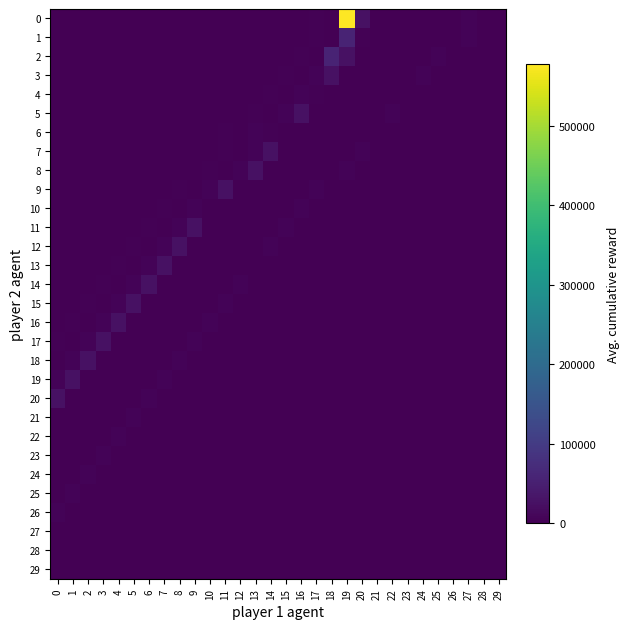

Reading right to left, transcribe all the data shown in this chart.

0: 29=27	28=573	27=5882	26=1017	25=12	24=18	23=21	22=1150	21=19	20=25951	19=577423	18=450	17=2356	16=12	15=44	14=1495	13=254	12=56	11=95	10=33	9=28	8=29	7=15	6=14	5=19	4=15	3=20	2=14	1=15	0=0
1: 29=27	28=573	27=5882	26=1017	25=12	24=18	23=21	22=1150	21=19	20=2595	19=57742	18=450	17=2356	16=12	15=44	14=1495	13=254	12=56	11=95	10=33	9=28	8=29	7=15	6=14	5=19	4=15	3=20	2=14	1=0	0=15
2: 29=33	28=21	27=27	26=573	25=5882	24=1017	23=12	22=18	21=21	20=1150	19=25951	18=57742	17=450	16=2356	15=12	14=44	13=1495	12=254	11=56	10=95	9=33	8=28	7=29	6=15	5=14	4=19	3=15	2=0	1=20	0=14
3: 29=28	28=33	27=21	26=27	25=573	24=5882	23=1017	22=12	21=18	20=21	19=1150	18=25951	17=5742	16=450	15=2356	14=12	13=44	12=1495	11=254	10=56	9=95	8=33	7=28	6=29	5=15	4=14	3=0	2=19	1=15	0=20
4: 29=35	28=28	27=33	26=21	25=27	24=573	23=588	22=1017	21=12	20=18	19=21	18=1150	17=2595	16=5742	15=450	14=2356	13=12	12=44	11=1495	10=254	9=56	8=95	7=33	6=28	5=29	4=0	3=15	2=14	1=19	0=15
5: 29=16	28=35	27=28	26=33	25=21	24=27	23=573	22=5882	21=1017	20=12	19=18	18=21	17=150	16=25951	15=5742	14=450	13=2356	12=12	11=44	10=1495	9=254	8=56	7=95	6=33	5=0	4=28	3=29	2=15	1=14	0=19
6: 29=23	28=100	27=16	26=35	25=28	24=33	23=21	22=27	21=573	20=882	19=1017	18=12	17=18	16=21	15=150	14=2595	13=5742	12=450	11=2356	10=12	9=44	8=1495	7=254	6=0	5=95	4=33	3=28	2=29	1=15	0=14
7: 29=23	28=100	27=16	26=35	25=28	24=33	23=21	22=27	21=573	20=5882	19=1017	18=12	17=18	16=21	15=150	14=25951	13=5742	12=450	11=2356	10=12	9=44	8=1495	7=0	6=254	5=56	4=95	3=33	2=28	1=29	0=15
8: 29=44	28=23	27=100	26=16	25=35	24=28	23=33	22=21	21=27	20=573	19=5882	18=1017	17=12	16=18	15=21	14=1150	13=25951	12=5742	11=450	10=2356	9=12	8=0	7=44	6=1495	5=254	4=56	3=95	2=33	1=28	0=29
9: 29=29	28=56	27=44	26=23	25=100	24=16	23=35	22=28	21=33	20=21	19=27	18=573	17=5882	16=1017	15=12	14=18	13=21	12=1150	11=25951	10=5742	9=0	8=2356	7=12	6=44	5=1495	4=254	3=56	2=95	1=33	0=28
10: 29=33	28=29	27=56	26=44	25=23	24=100	23=16	22=35	21=28	20=33	19=21	18=27	17=573	16=5882	15=1017	14=12	13=18	12=21	11=1150	10=0	9=5742	8=450	7=2356	6=12	5=44	4=1495	3=254	2=56	1=95	0=33
11: 29=95	28=33	27=29	26=56	25=44	24=23	23=100	22=16	21=35	20=28	19=33	18=21	17=27	16=573	15=5882	14=1017	13=12	12=18	11=0	10=1150	9=25951	8=5742	7=450	6=2356	5=12	4=44	3=1495	2=254	1=56	0=95
12: 29=56	28=95	27=33	26=29	25=56	24=44	23=23	22=100	21=16	20=35	19=28	18=33	17=21	16=27	15=573	14=5882	13=1017	12=0	11=18	10=21	9=1150	8=25951	7=5742	6=450	5=2356	4=12	3=44	2=1495	1=254	0=56
13: 29=44	28=254	27=95	26=33	25=29	24=56	23=44	22=23	21=100	20=16	19=35	18=28	17=33	16=21	15=27	14=573	13=0	12=1017	11=12	10=18	9=21	8=1150	7=25951	6=5742	5=450	4=2356	3=12	2=44	1=1495	0=254
14: 29=14	28=44	27=254	26=95	25=33	24=29	23=56	22=44	21=23	20=100	19=16	18=35	17=28	16=33	15=21	14=0	13=573	12=5882	11=1017	10=12	9=18	8=21	7=1150	6=25951	5=5742	4=450	3=2356	2=12	1=44	0=1495
15: 29=33	28=12	27=44	26=254	25=95	24=33	23=29	22=56	21=44	20=23	19=100	18=16	17=35	16=28	15=0	14=21	13=27	12=573	11=5882	10=1017	9=12	8=18	7=21	6=1150	5=25951	4=5742	3=450	2=2356	1=12	0=44
16: 29=22	28=56	27=12	26=44	25=254	24=95	23=33	22=29	21=56	20=44	19=23	18=100	17=16	16=0	15=28	14=33	13=21	12=27	11=573	10=5882	9=1017	8=12	7=18	6=21	5=1150	4=25951	3=5742	2=450	1=2356	0=12
17: 29=19	28=22	27=56	26=12	25=44	24=254	23=95	22=33	21=29	20=56	19=44	18=23	17=0	16=16	15=35	14=28	13=33	12=21	11=27	10=573	9=5882	8=1017	7=12	6=18	5=21	4=1150	3=25951	2=5742	1=450	0=2356
18: 29=15	28=19	27=22	26=56	25=12	24=44	23=254	22=95	21=33	20=29	19=56	18=0	17=23	16=100	15=16	14=35	13=28	12=33	11=21	10=27	9=573	8=5882	7=1017	6=12	5=18	4=21	3=1150	2=25951	1=5742	0=450
19: 29=14	28=15	27=19	26=22	25=56	24=12	23=44	22=254	21=95	20=33	19=0	18=56	17=44	16=23	15=100	14=16	13=35	12=28	11=33	10=21	9=27	8=573	7=5882	6=1017	5=12	4=18	3=21	2=1150	1=25951	0=5742
20: 29=20	28=14	27=15	26=19	25=22	24=56	23=12	22=44	21=254	20=0	19=33	18=29	17=56	16=44	15=23	14=100	13=16	12=35	11=28	10=33	9=21	8=27	7=573	6=5882	5=1017	4=12	3=18	2=21	1=1150	0=25951
21: 29=15	28=20	27=14	26=15	25=19	24=22	23=56	22=12	21=0	20=254	19=95	18=33	17=29	16=56	15=44	14=23	13=100	12=16	11=35	10=28	9=33	8=21	7=27	6=573	5=5882	4=1017	3=12	2=18	1=21	0=1150
22: 29=19	28=15	27=20	26=14	25=15	24=19	23=22	22=0	21=12	20=44	19=254	18=95	17=33	16=29	15=56	14=44	13=23	12=100	11=16	10=35	9=28	8=33	7=21	6=27	5=573	4=5882	3=1017	2=12	1=18	0=21
23: 29=14	28=19	27=15	26=20	25=14	24=15	23=0	22=22	21=56	20=12	19=44	18=254	17=95	16=33	15=29	14=56	13=44	12=23	11=100	10=16	9=35	8=28	7=33	6=21	5=27	4=573	3=5882	2=1017	1=12	0=18
24: 29=15	28=14	27=19	26=15	25=20	24=0	23=15	22=19	21=22	20=56	19=12	18=44	17=254	16=95	15=33	14=29	13=56	12=44	11=23	10=100	9=16	8=35	7=28	6=33	5=21	4=27	3=573	2=5882	1=1017	0=12
25: 29=29	28=15	27=14	26=19	25=0	24=20	23=14	22=15	21=19	20=22	19=56	18=12	17=44	16=254	15=95	14=33	13=29	12=56	11=44	10=23	9=100	8=16	7=35	6=28	5=33	4=21	3=27	2=573	1=5882	0=1017
26: 29=28	28=29	27=15	26=0	25=19	24=15	23=20	22=14	21=15	20=19	19=22	18=56	17=12	16=44	15=254	14=95	13=33	12=29	11=56	10=44	9=23	8=100	7=16	6=35	5=28	4=33	3=21	2=27	1=573	0=5882
27: 29=33	28=28	27=0	26=15	25=14	24=19	23=15	22=20	21=14	20=15	19=19	18=22	17=56	16=12	15=44	14=254	13=95	12=33	11=29	10=56	9=44	8=23	7=100	6=16	5=35	4=28	3=33	2=21	1=27	0=573
28: 29=95	28=0	27=28	26=29	25=15	24=14	23=19	22=15	21=20	20=14	19=15	18=19	17=22	16=56	15=12	14=44	13=254	12=95	11=33	10=29	9=56	8=44	7=23	6=100	5=16	4=35	3=28	2=33	1=21	0=27
29: 29=0	28=95	27=33	26=28	25=29	24=15	23=14	22=19	21=15	20=20	19=14	18=15	17=19	16=22	15=56	14=12	13=44	12=254	11=95	10=33	9=29	8=56	7=44	6=23	5=100	4=16	3=35	2=28	1=33	0=21